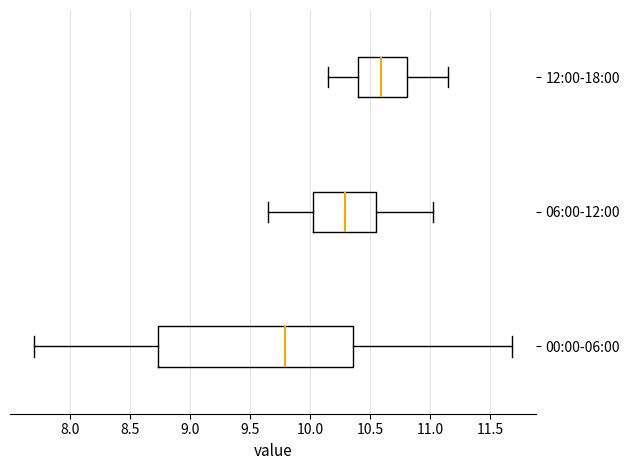

Reading bottom to top, transcribe this box plot: for each box, give where its median line is, the range the box spans, and where its two whiskers end, as read against the x-axis. The values are not printed on the chart, so give them approximately, as read against the axis.

00:00-06:00: median 9.80, box 8.75 to 10.35, whiskers 7.70 to 11.70
06:00-12:00: median 10.30, box 10.05 to 10.55, whiskers 9.65 to 11.00
12:00-18:00: median 10.60, box 10.40 to 10.80, whiskers 10.15 to 11.15